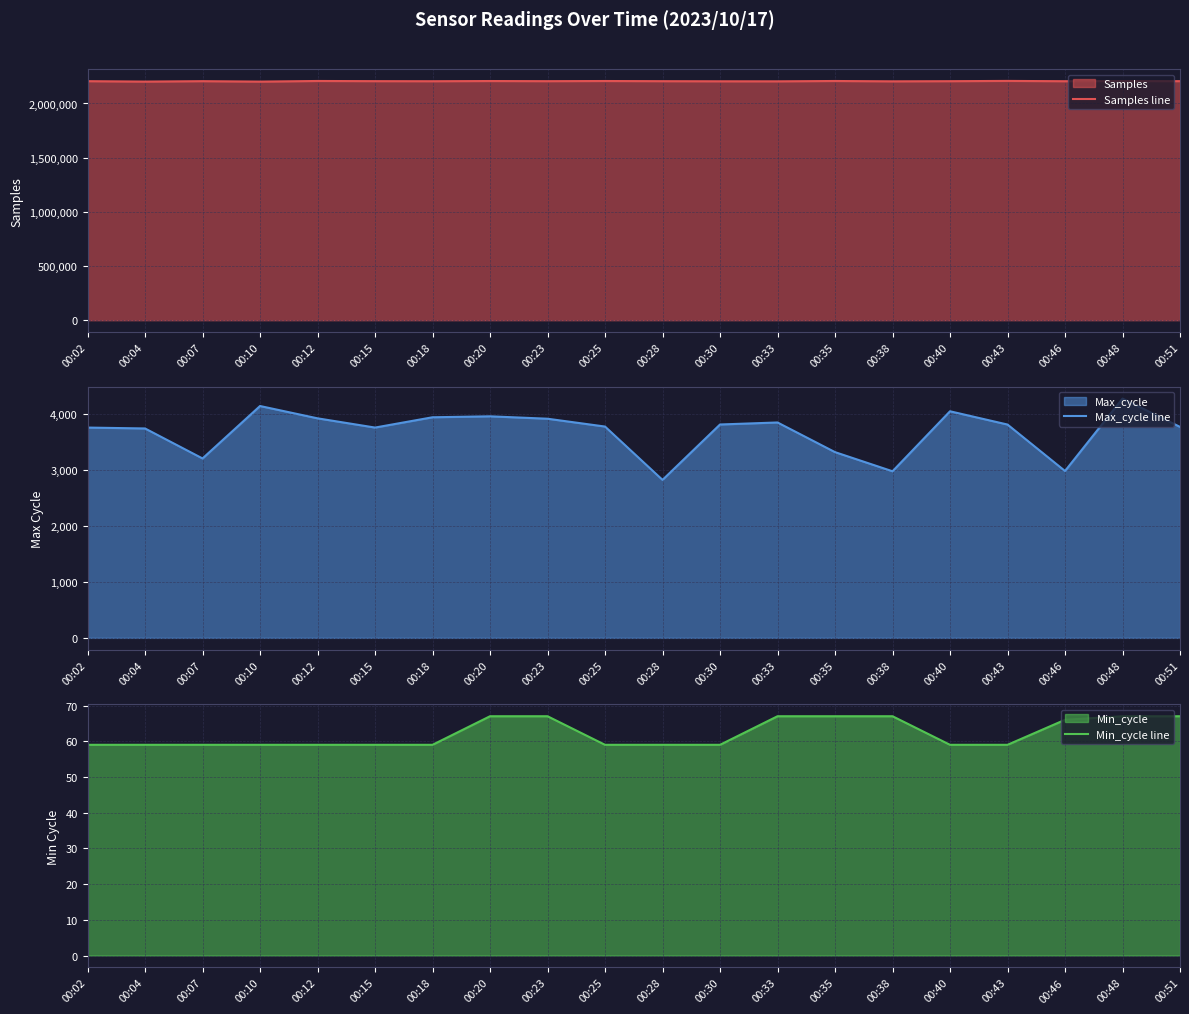

True or false: Samples line has more than 0 points higher than both neighbors.

True